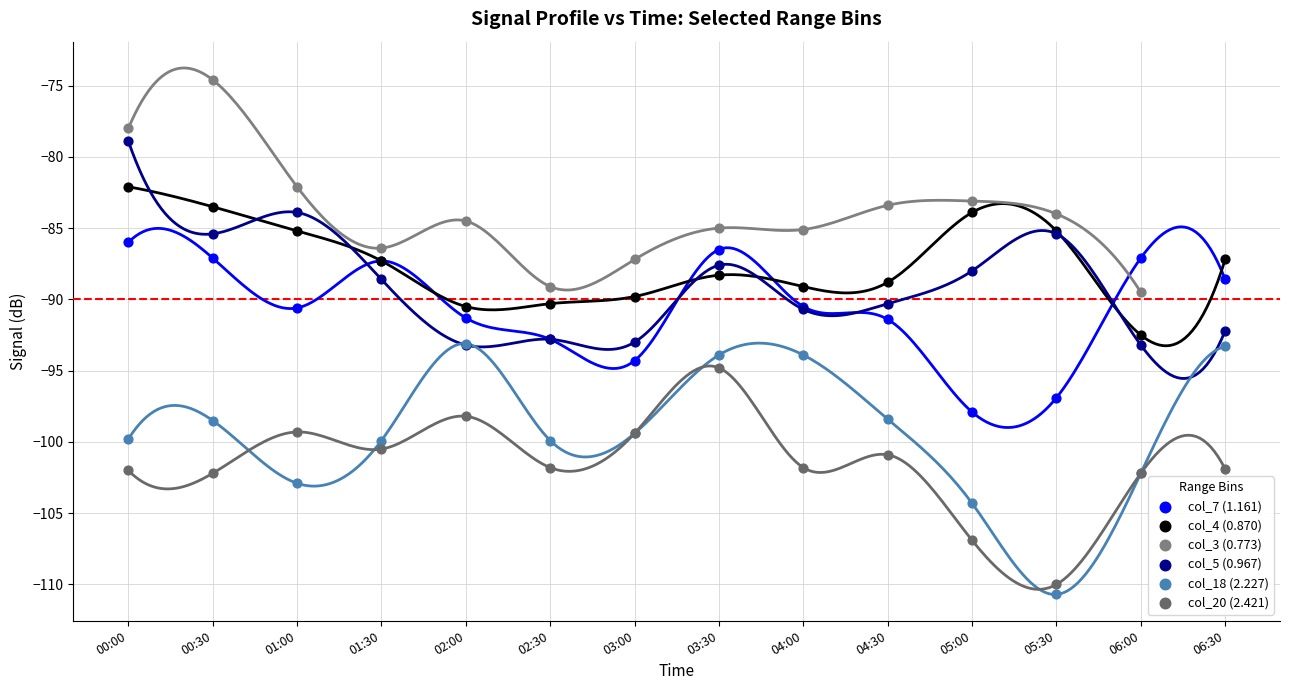

Which series has the largest Y range (max minus min)?

col_18 (2.227)